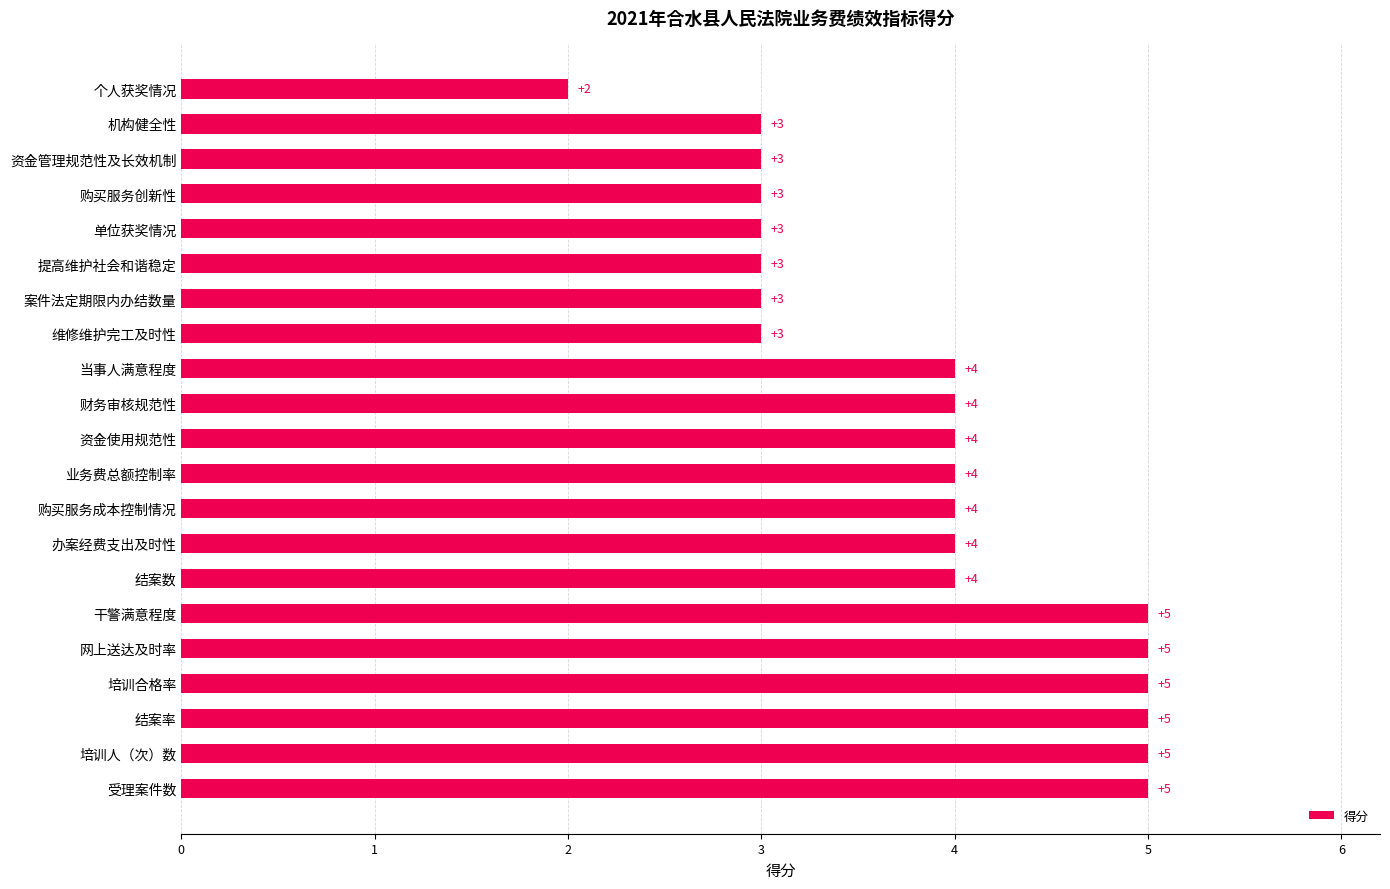

What is the ratio of the value at 业务费总额控制率 to the value at 单位获奖情况?

1.3